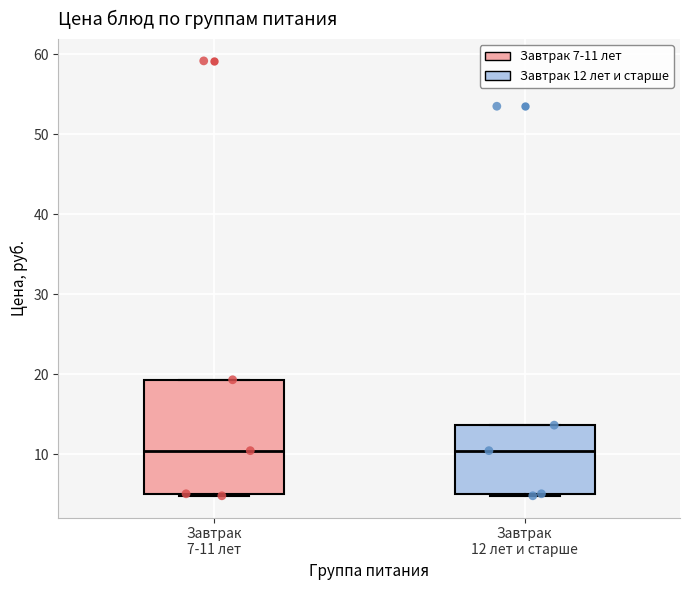

Reading left to right, read every box against the y-axis: the position of its median line, the range the box covers, and the ends of its whiskers. The values are not printed on the chart, so give them approximately, as read against the axis.

Завтрак 7-11 лет: median 10, box 5 to 19, whiskers 5 to 19
Завтрак 12 лет и старше: median 10, box 5 to 14, whiskers 5 to 14